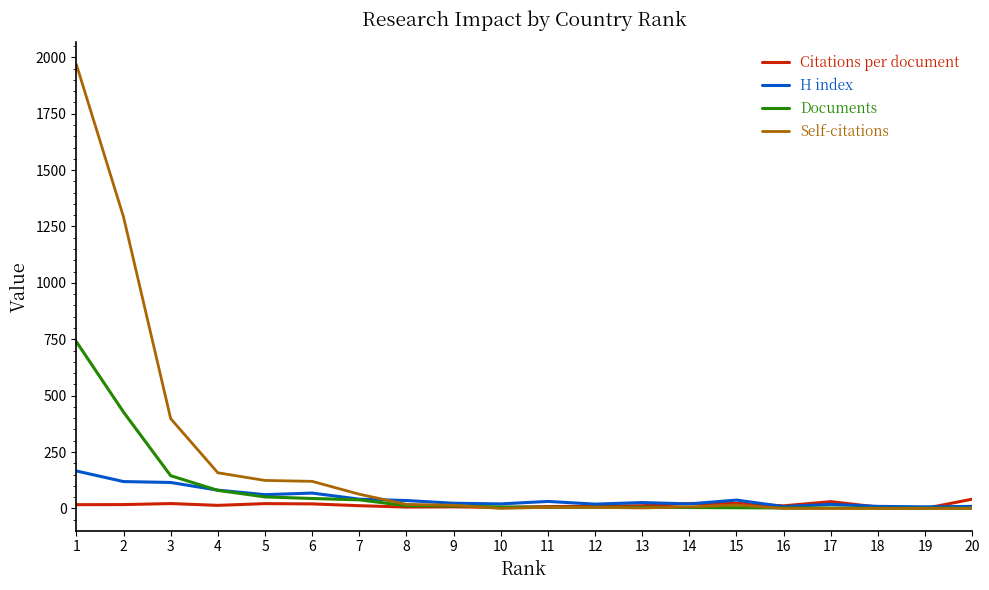

What are all the series names shown in the legend?

Citations per document, H index, Documents, Self-citations